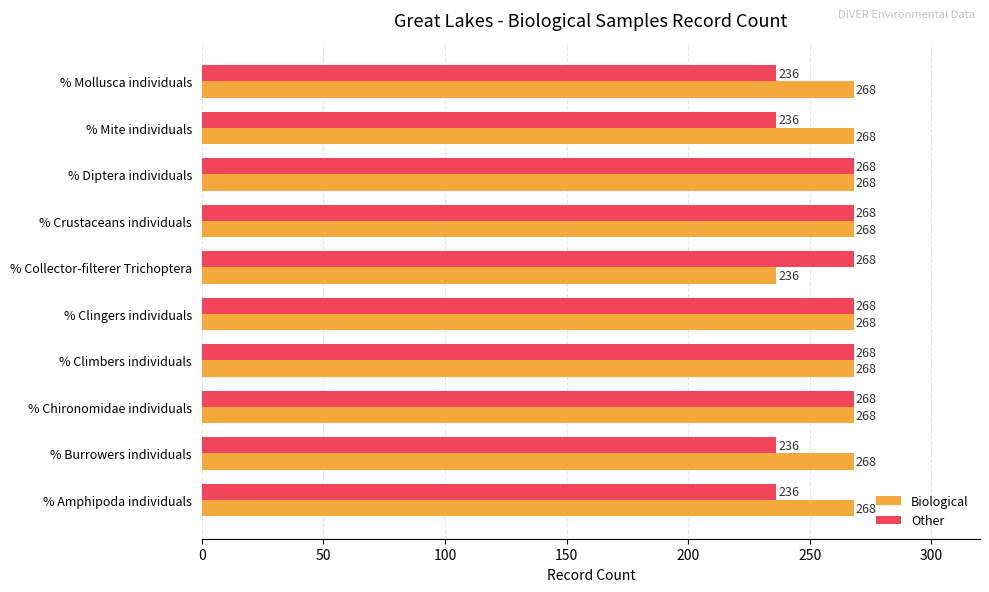

Rank the series by their average value, from lowest to highest.

Other, Biological